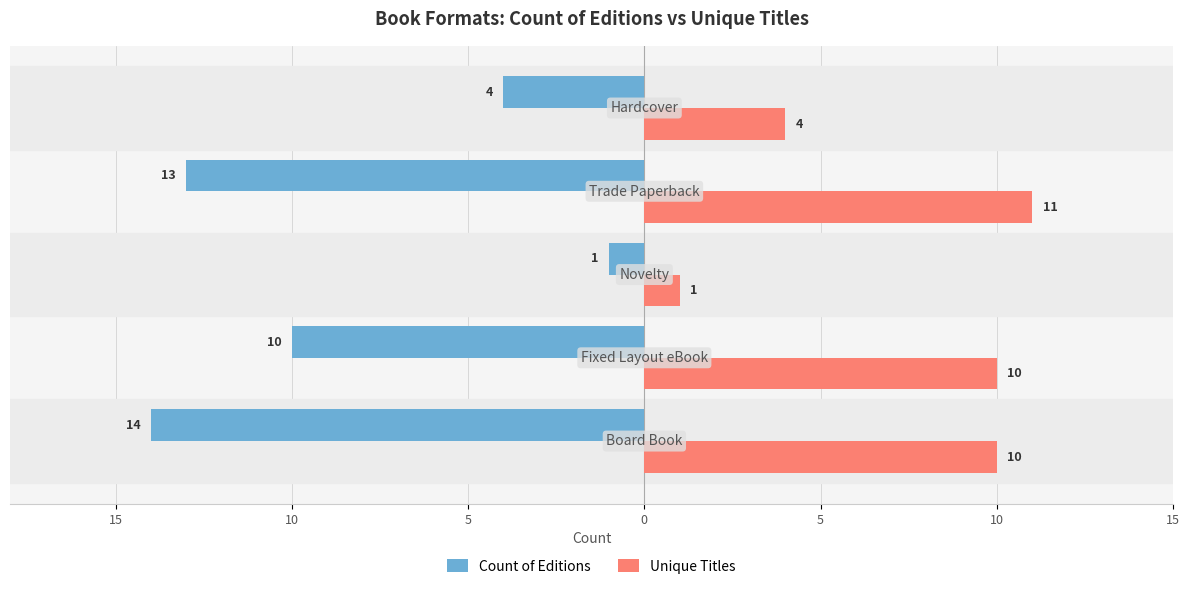

What are all the series names shown in the legend?

Count of Editions, Unique Titles